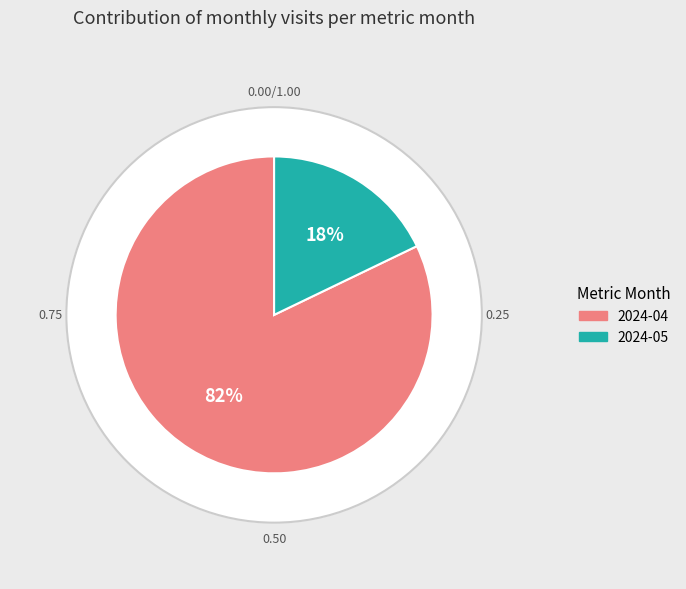

How many slices are in this pie chart?

2